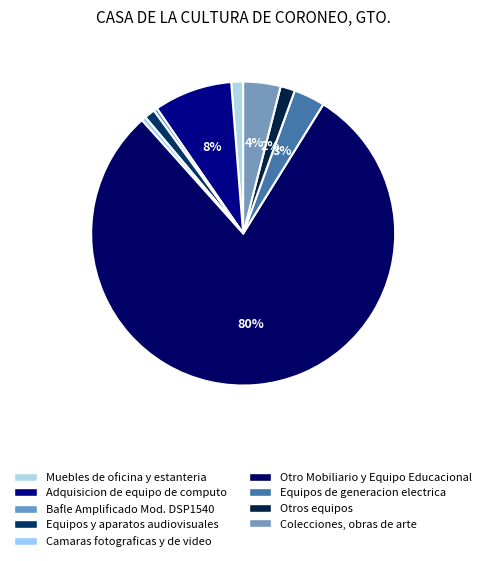

How much of the chart is everything except Camaras fotograficas y de video?

99.5%